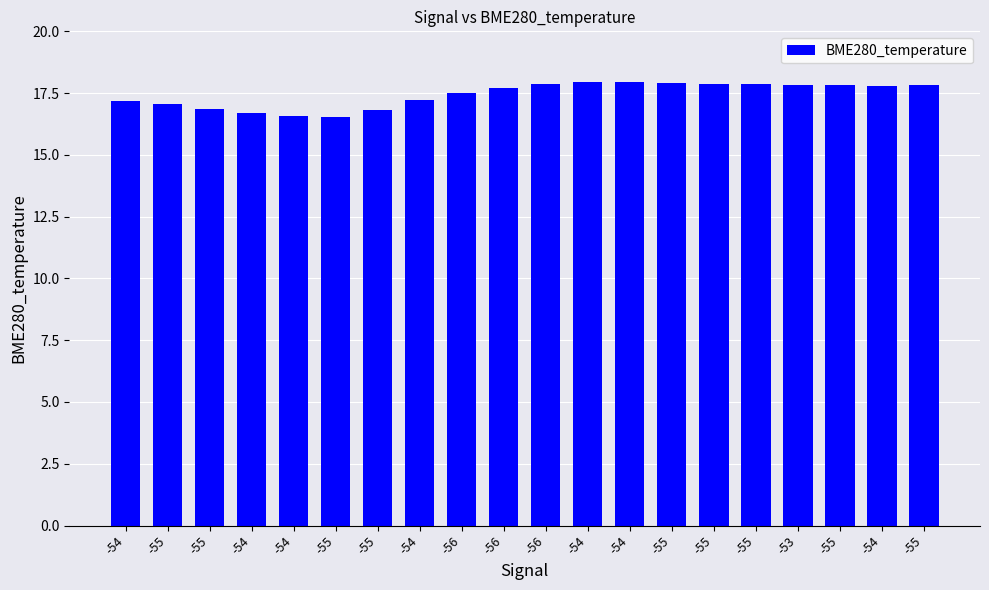

Reading right to left, what are all the values shown in this chart?

-55=17.8	-54=17.8	-55=17.8	-53=17.8	-55=17.9	-55=17.9	-55=17.9	-54=17.9	-54=17.9	-56=17.9	-56=17.7	-56=17.5	-54=17.2	-55=16.8	-55=16.5	-54=16.6	-54=16.7	-55=16.9	-55=17.1	-54=17.2